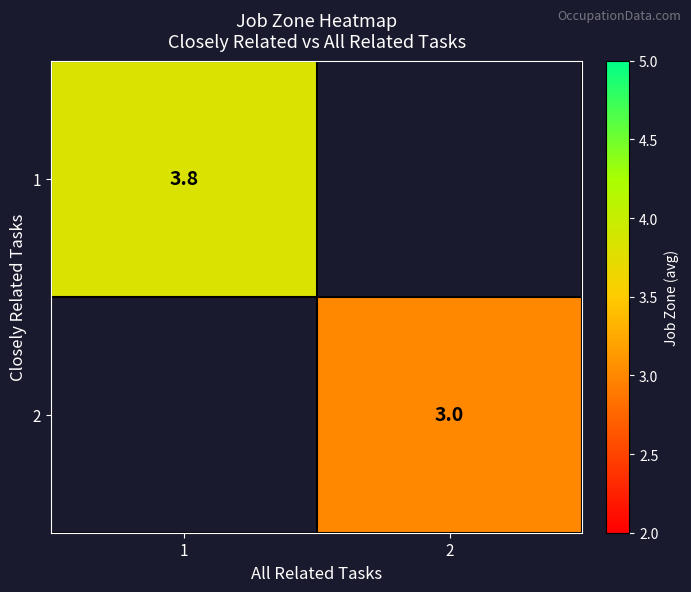

What is the smallest value displayed?

3.0